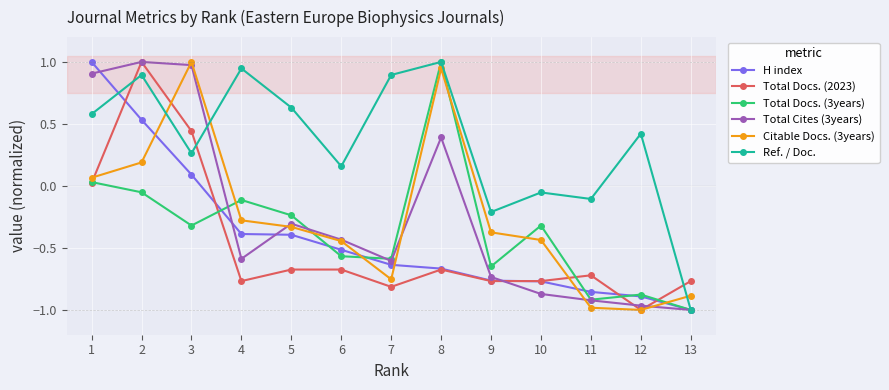

At which label does Total Docs. (3years) reach its minimum?

13